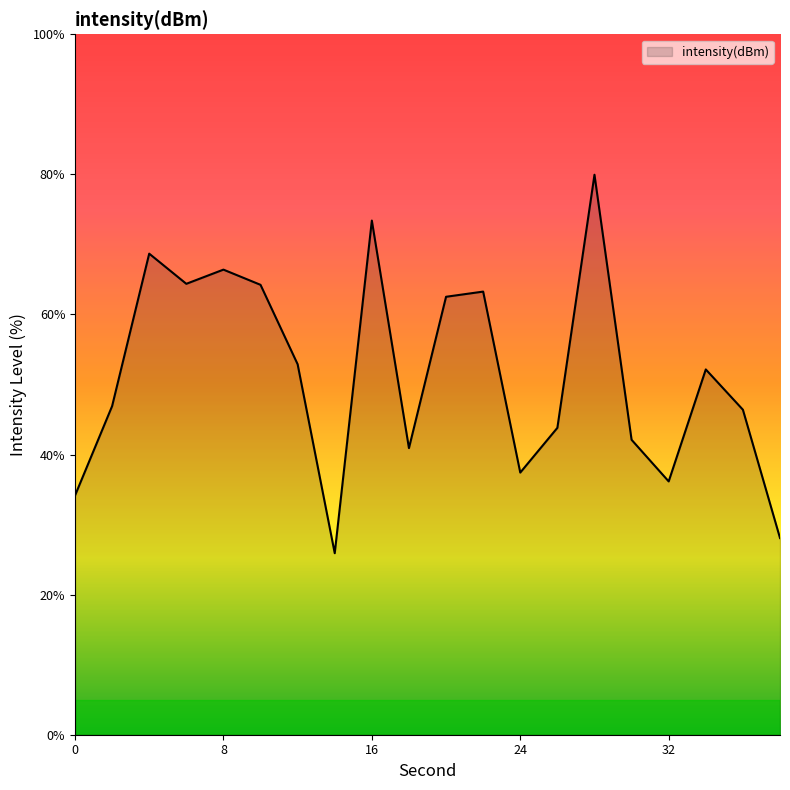

What is the difference between the maximum and minimum values?

54.0